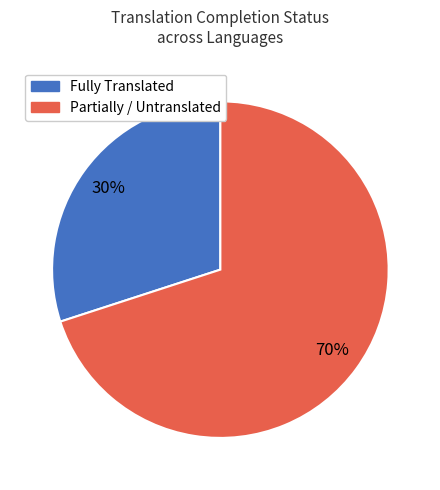

Count the number of slices in the pie.

2